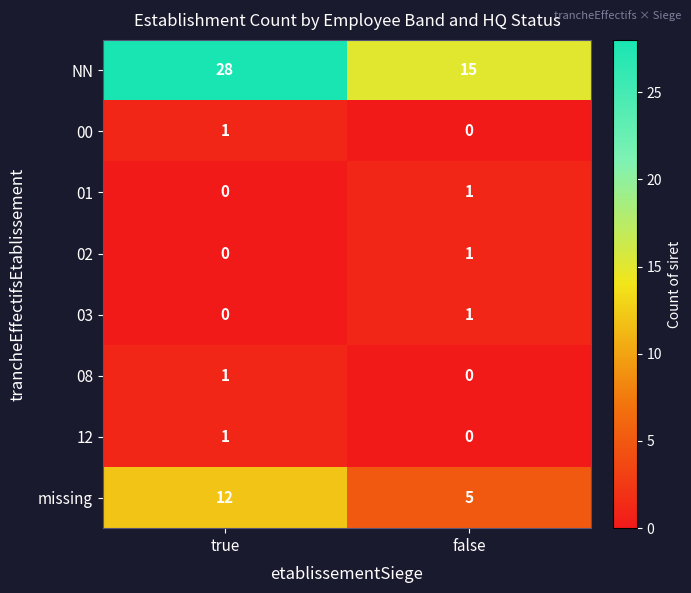

What is the approximate value of NN at true, to the nearest 5?

30